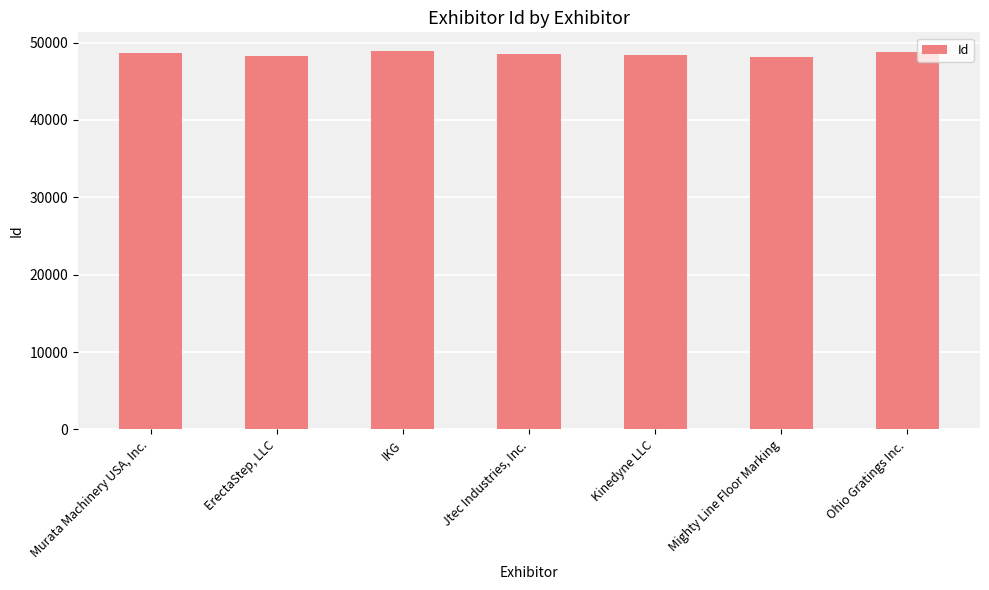

What is the average value?

48550